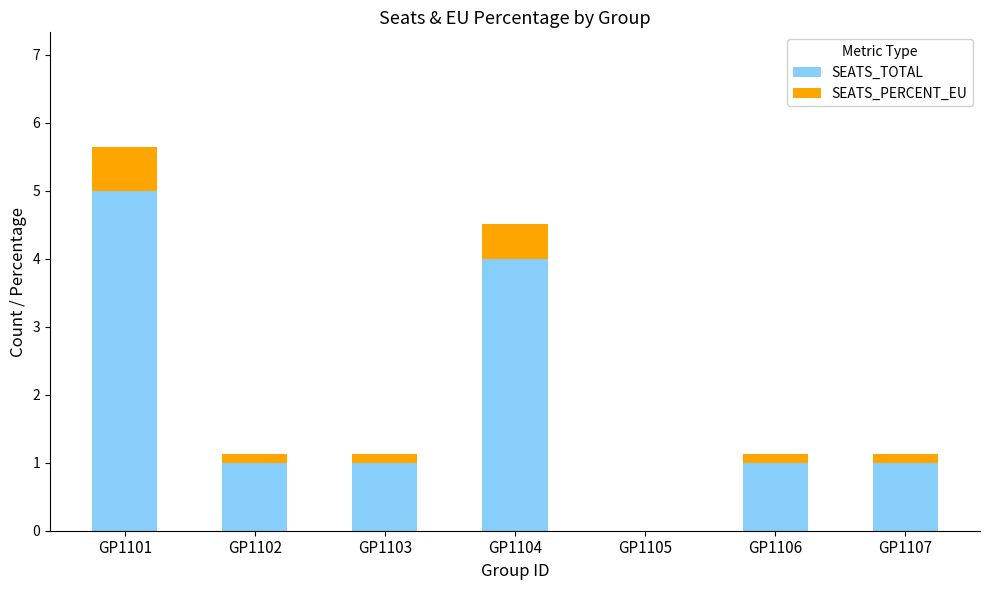

What is the maximum value for SEATS_TOTAL?

5.0